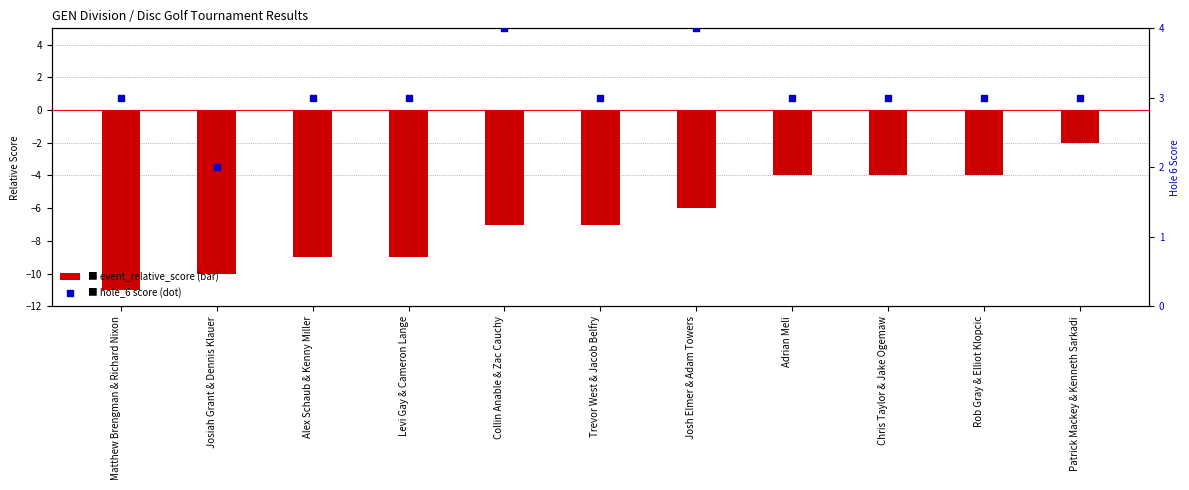

Which series contains the highest Y value?

hole_6